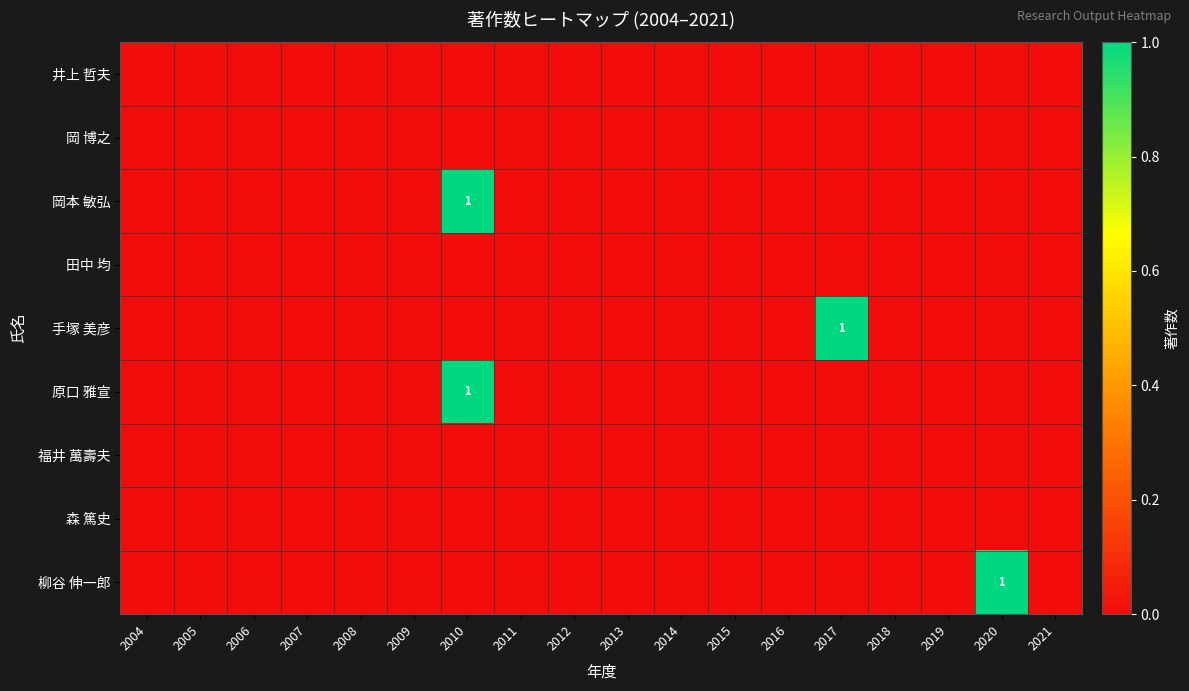

Rank the series by their maximum value, from lowest to highest.

井上 哲夫, 岡 博之, 田中 均, 福井 萬壽夫, 森 篤史, 岡本 敏弘, 手塚 美彦, 原口 雅宣, 柳谷 伸一郎